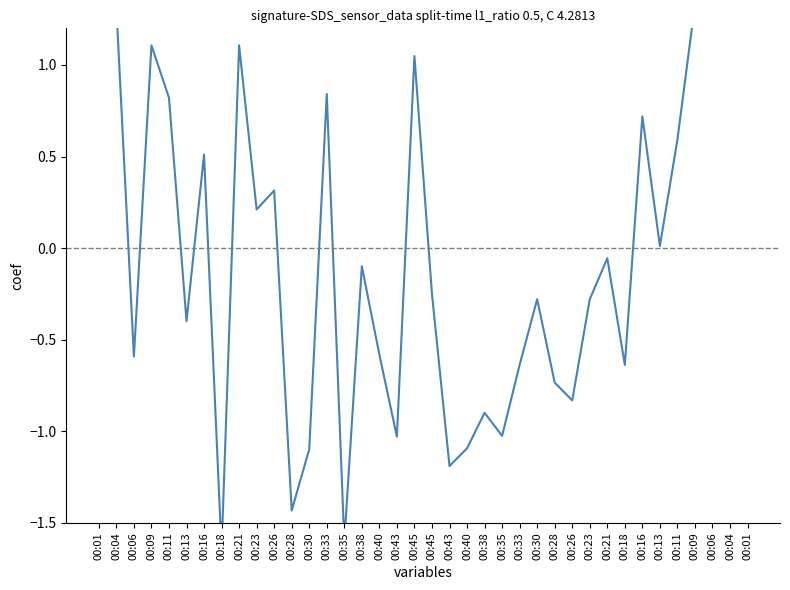

What is the minimum value shown in the chart?

-1.6